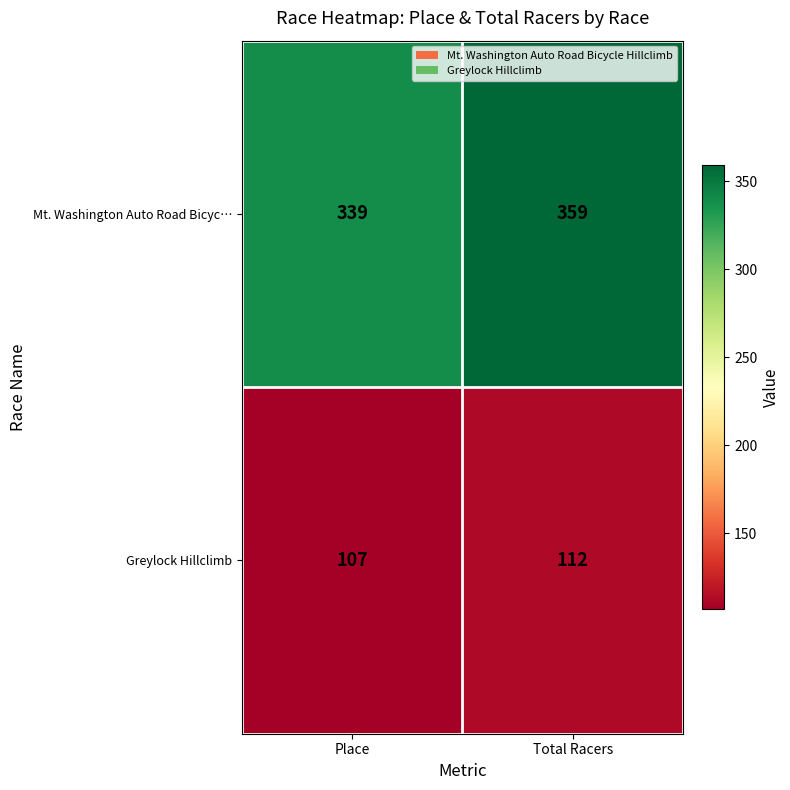

What is the smallest value displayed?

107